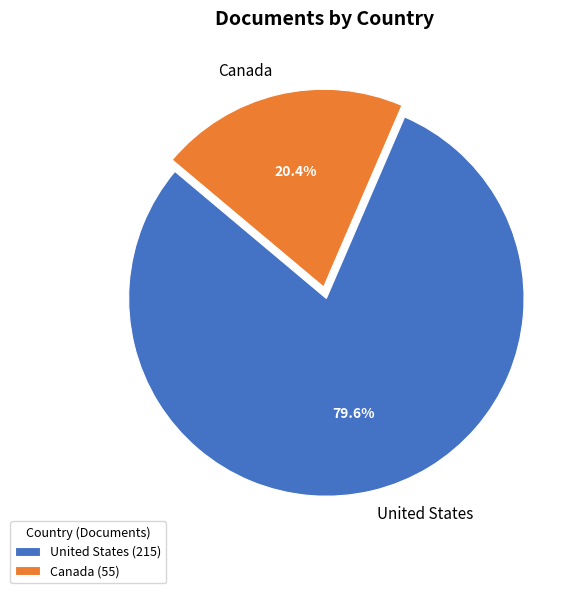

How many slices are in this pie chart?

2